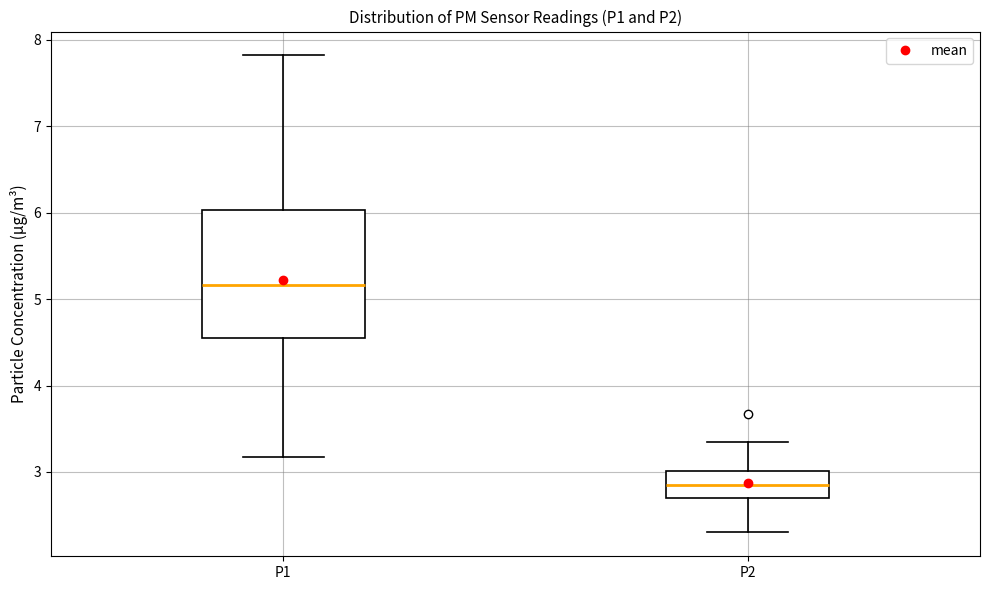

Comparing the boxes themselves (not the whiskers), which one is the tallest?

P1